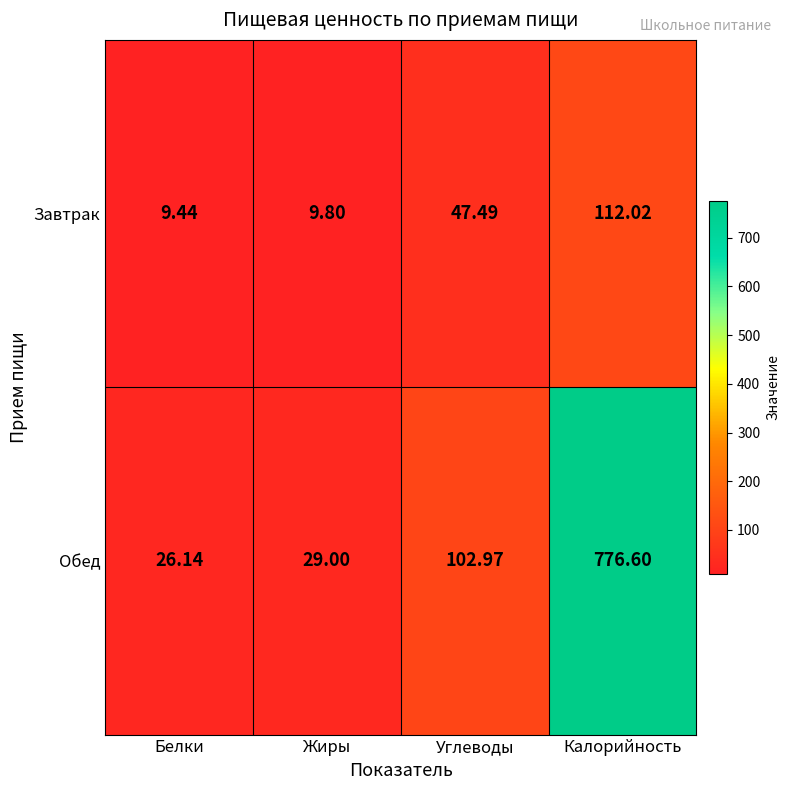

Between Белки and Калорийность, which series saw the biggest shift?

Обед